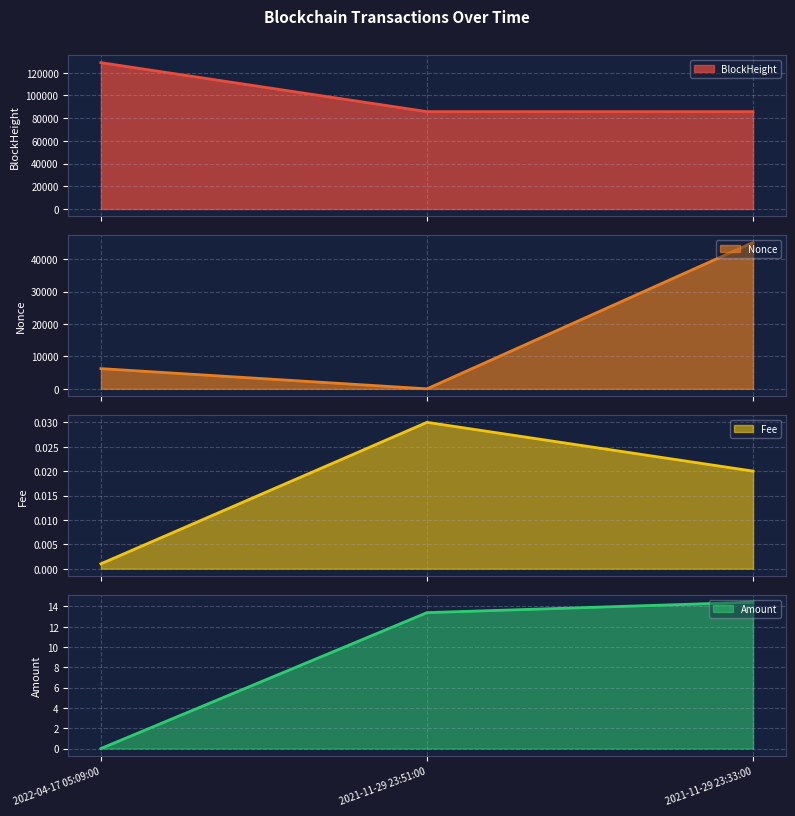

What is the maximum value for BlockHeight?

128799